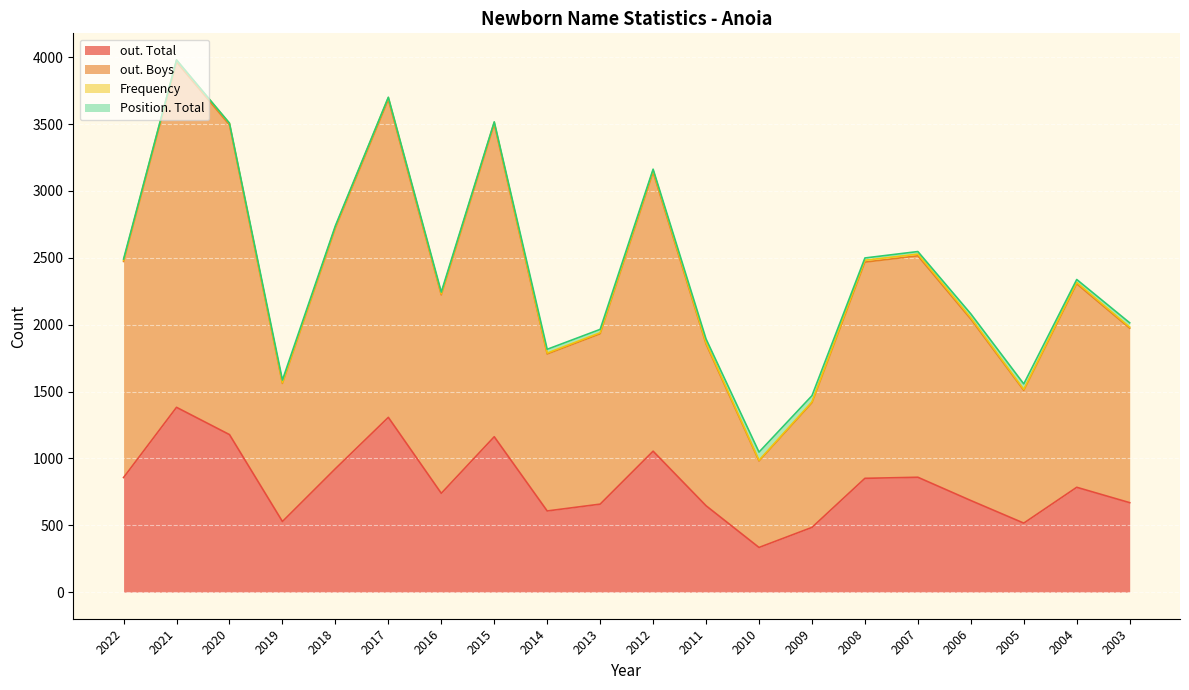

What value does the out. Boys series have at 2022?

2473